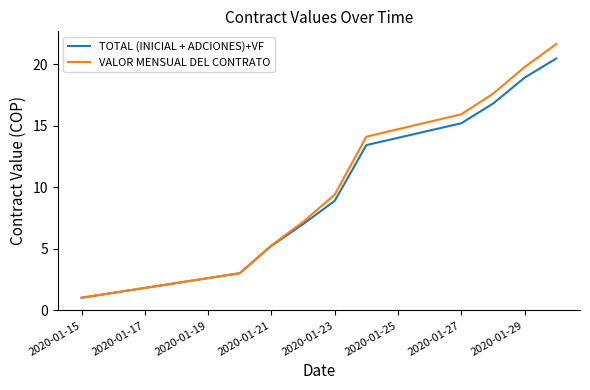

List the series in order of their peak value, highest first.

VALOR MENSUAL DEL CONTRATO, TOTAL (INICIAL + ADCIONES)+VF